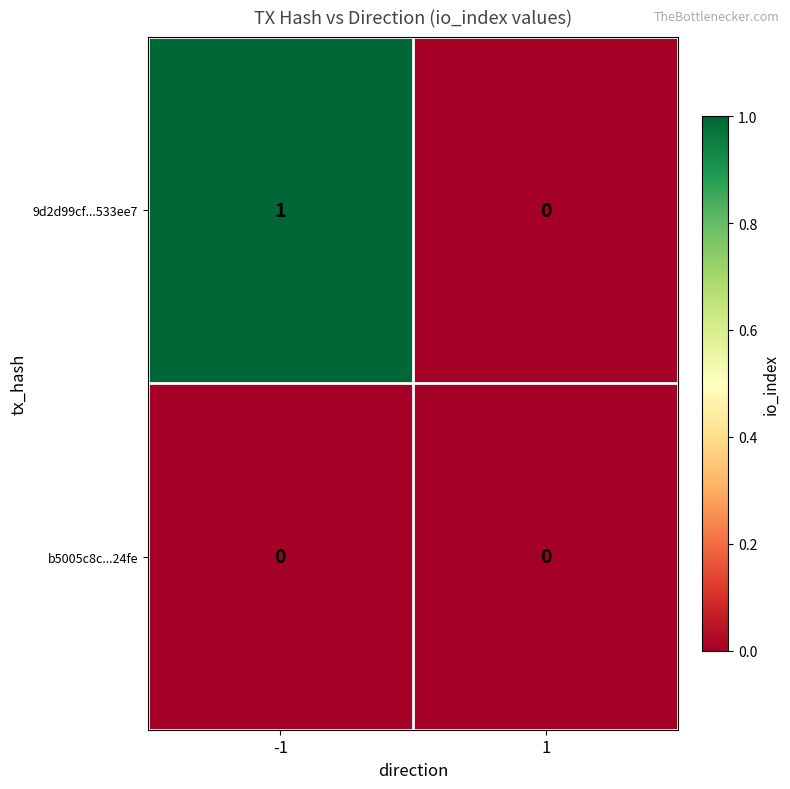

Is the value of b5005c8c...24fe at 1 greater than the value of 9d2d99cf...533ee7 at -1?

No